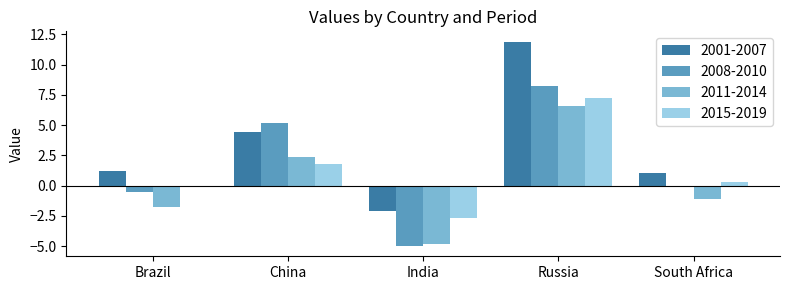

At which label is 2001-2007 closest to 4?

China